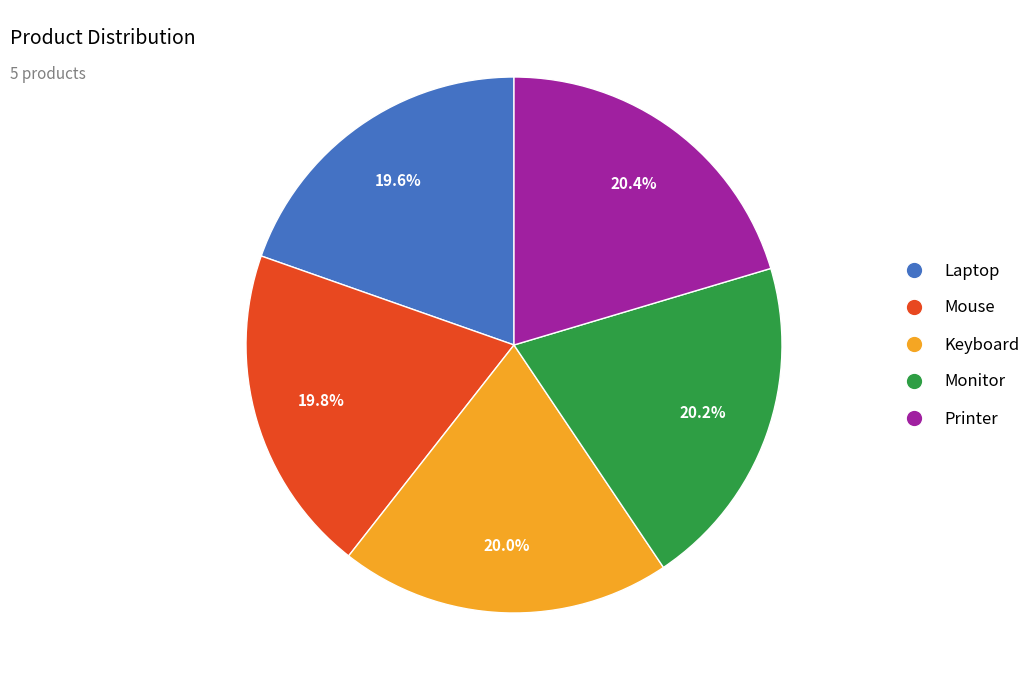

Does Monitor account for over 50% of the chart?

No